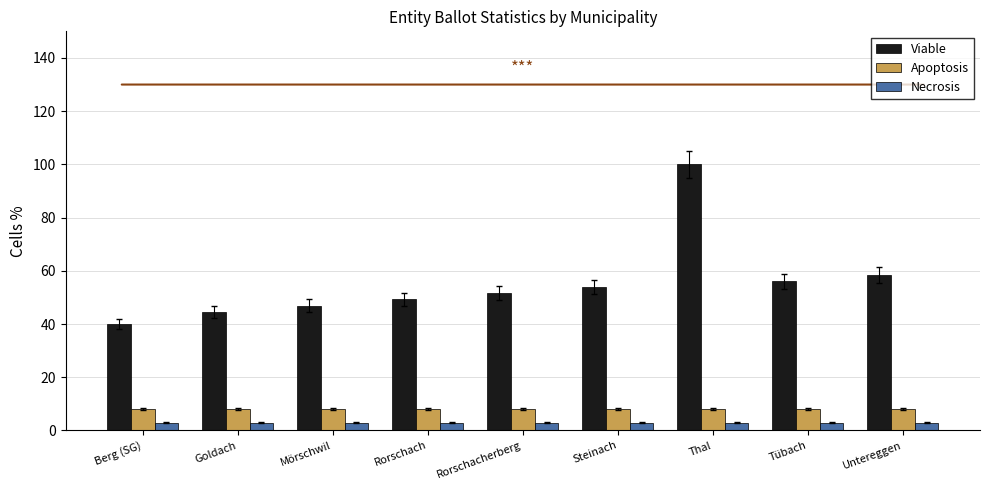

Reading left to right, list all the values displayed in this chart.

Viable: Berg (SG)=40.0	Goldach=44.6	Mörschwil=46.9	Rorschach=49.2	Rorschacherberg=51.5	Steinach=53.8	Thal=100.0	Tübach=56.2	Untereggen=58.5
Apoptosis: Berg (SG)=8.0	Goldach=8.0	Mörschwil=8.0	Rorschach=8.0	Rorschacherberg=8.0	Steinach=8.0	Thal=8.0	Tübach=8.0	Untereggen=8.0
Necrosis: Berg (SG)=3.0	Goldach=3.0	Mörschwil=3.0	Rorschach=3.0	Rorschacherberg=3.0	Steinach=3.0	Thal=3.0	Tübach=3.0	Untereggen=3.0